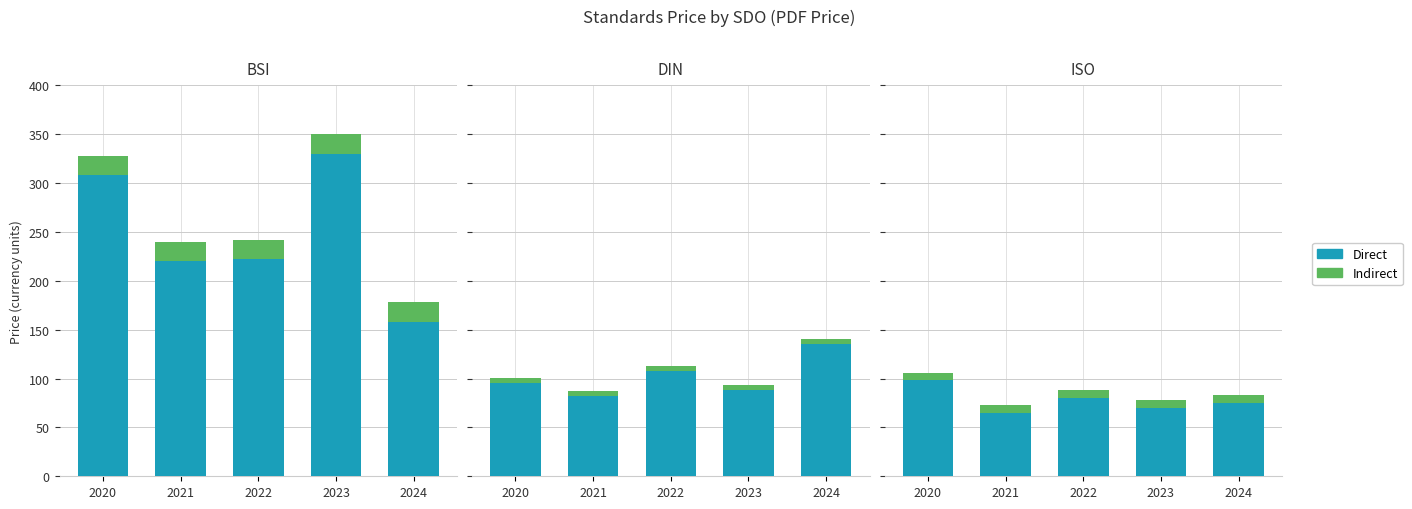

List the labels in order of Direct value, smallest first.

2021, 2023, 2024, 2022, 2020